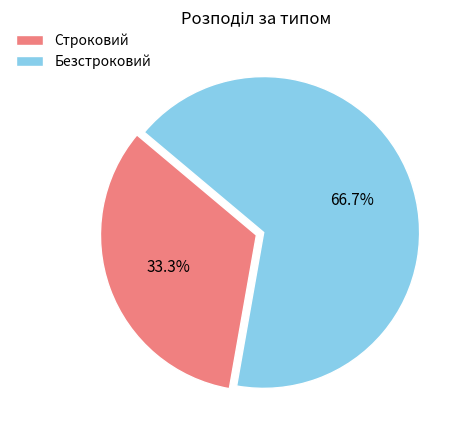

To the nearest percent, what percentage of the pie is Безстроковий?

67%